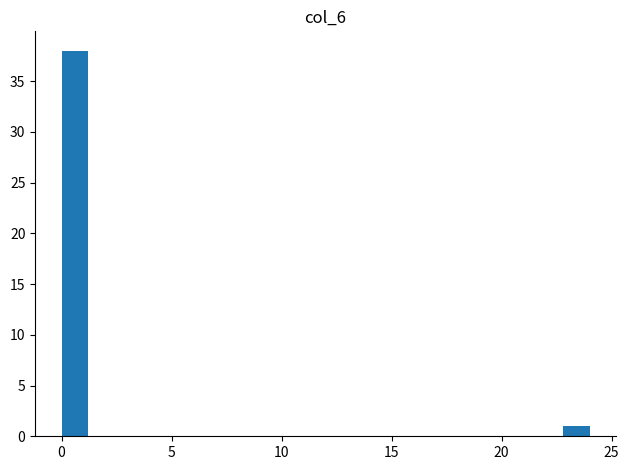

Around what value on the x-axis is the tallest bar? Give the approximate position of its centre, as read against the axis.

0.5